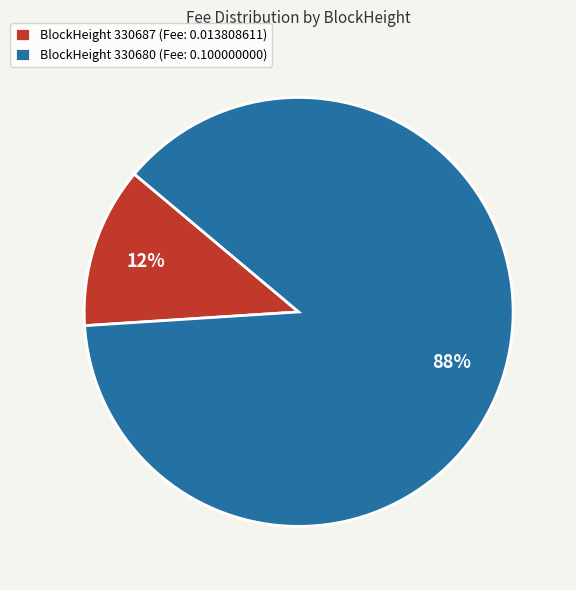

Which has a higher value, BlockHeight 330687 (Fee: 0.013808611) or BlockHeight 330680 (Fee: 0.100000000)?

BlockHeight 330680 (Fee: 0.100000000)